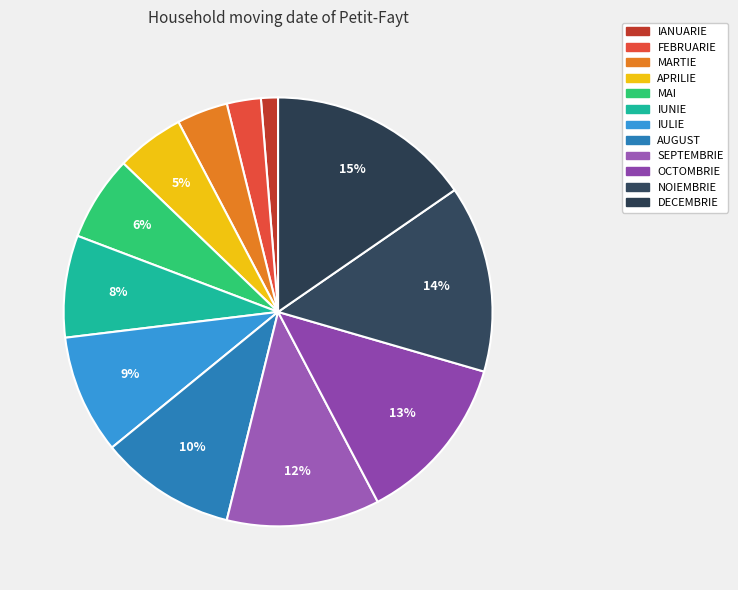

What percentage is the MARTIE slice, to the nearest percent?

4%